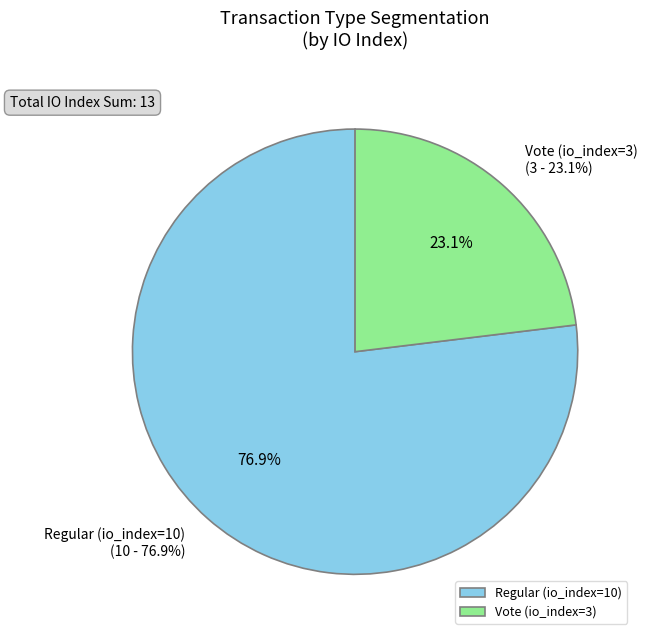

To the nearest percent, what is the difference between the Regular (io_index=10) and Vote (io_index=3) slice percentages?

54%